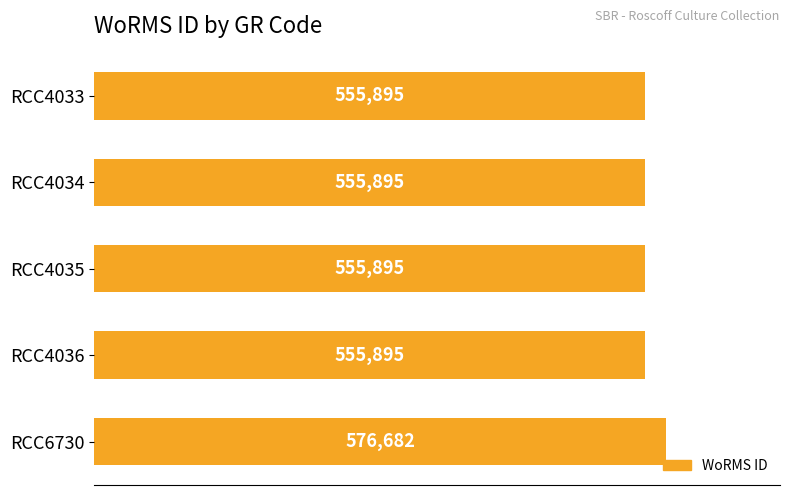

The chart shows a value of 158321 at RCC6730. True or false?

False